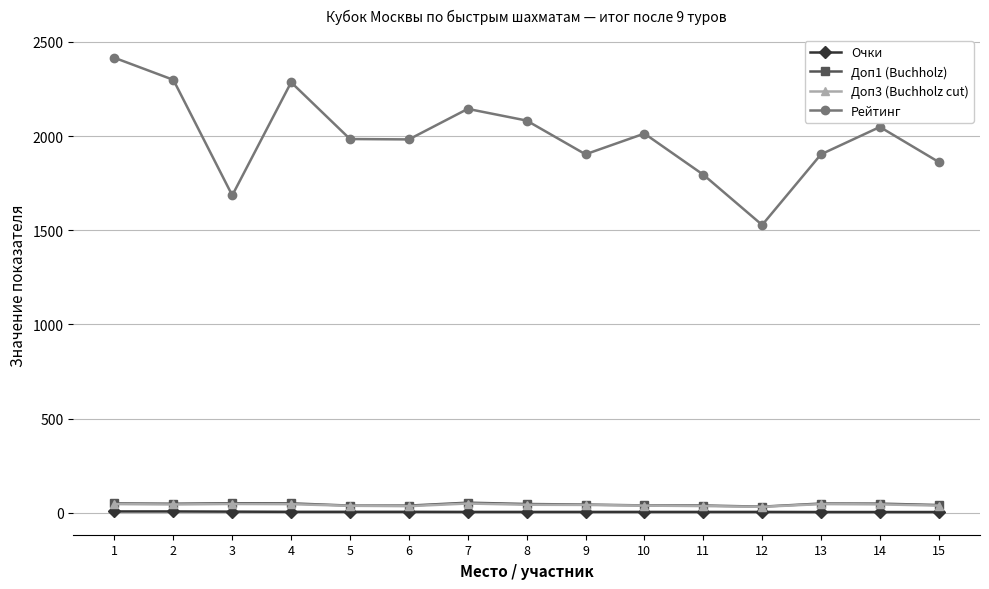

True or false: Доп3 (Buchholz cut) and Рейтинг cross at least once.

False